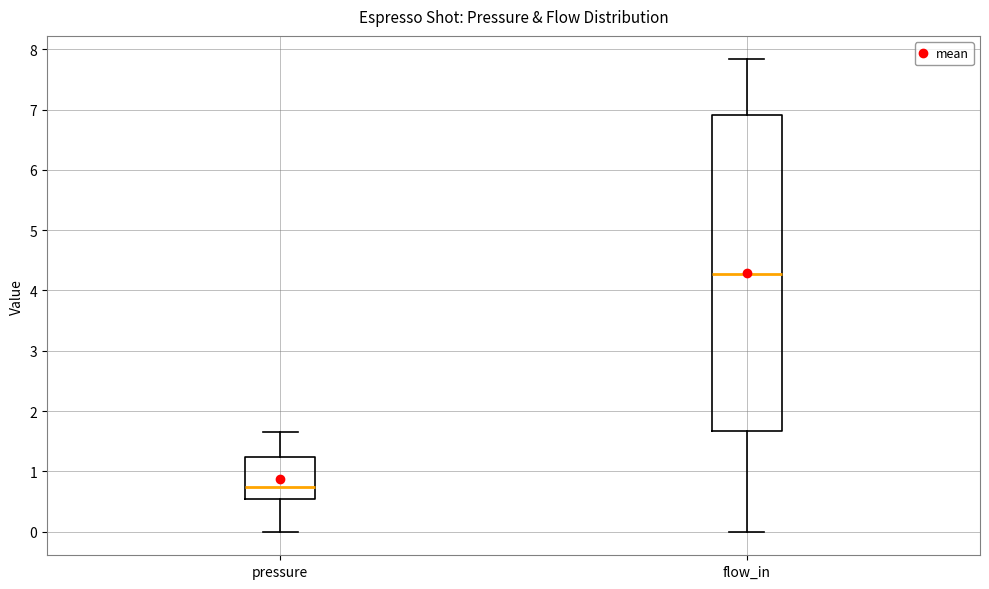

Reading left to right, read every box against the y-axis: the position of its median line, the range the box covers, and the ends of its whiskers. The values are not printed on the chart, so give them approximately, as read against the axis.

pressure: median 0.7, box 0.5 to 1.2, whiskers 0.0 to 1.7
flow_in: median 4.3, box 1.7 to 6.9, whiskers 0.0 to 7.8